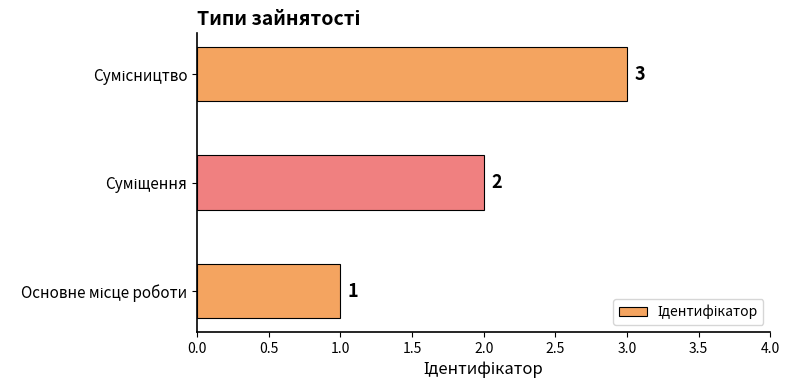

What is the sum of all values?

6